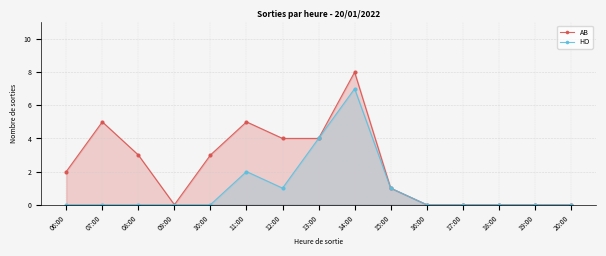

Reading left to right, extract all data points from this chart.

AB: 2	5	3	0	3	5	4	4	8	1	0	0	0	0	0
HO: 0	0	0	0	0	2	1	4	7	1	0	0	0	0	0